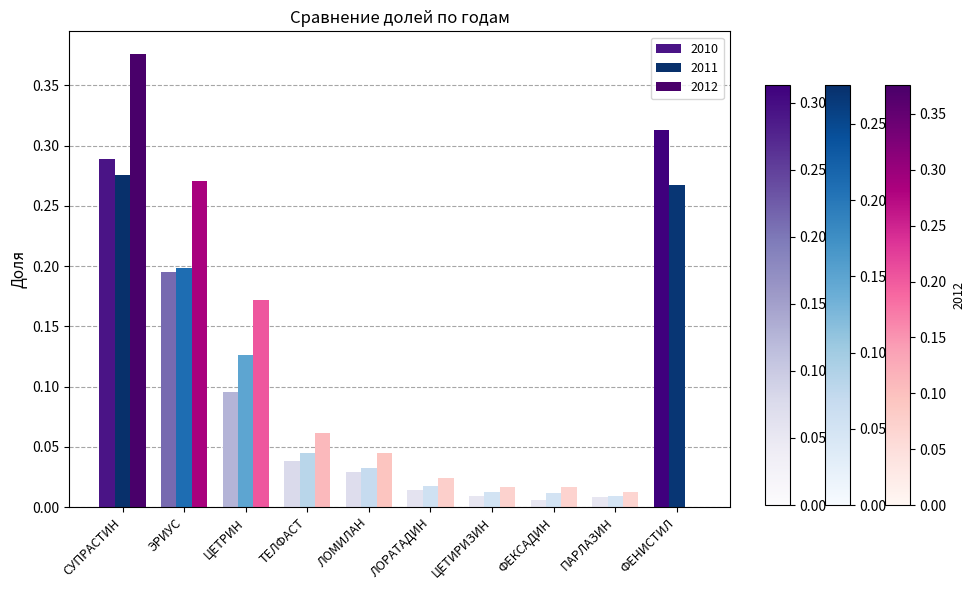

How many categories are shown in the chart?

10